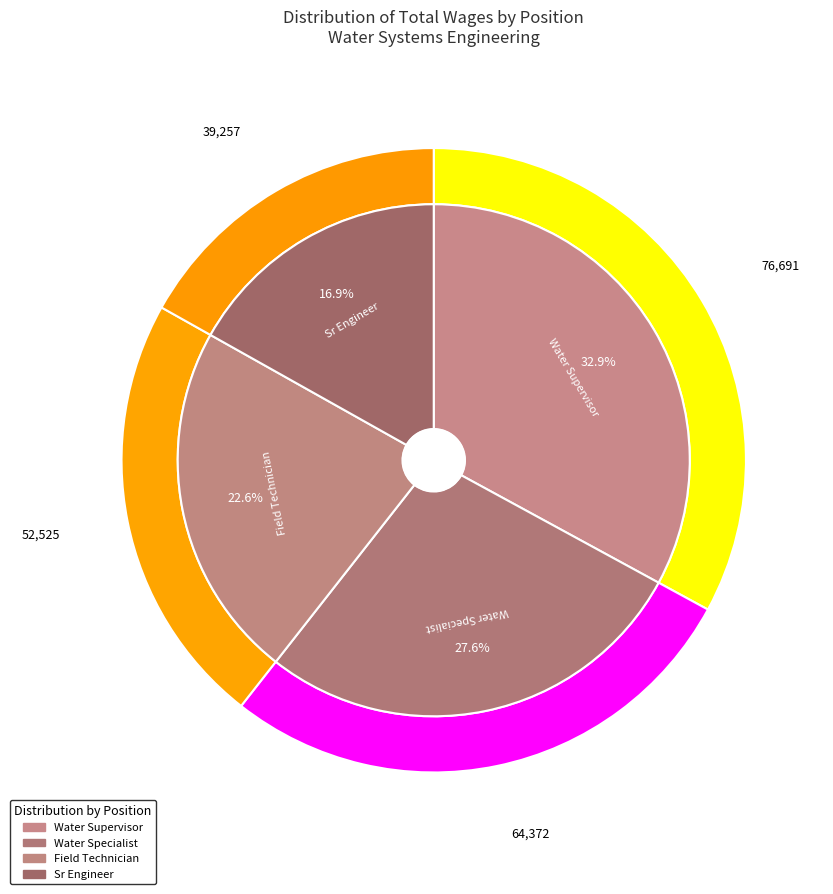

What is the largest slice in the pie chart?

Water Supervisor